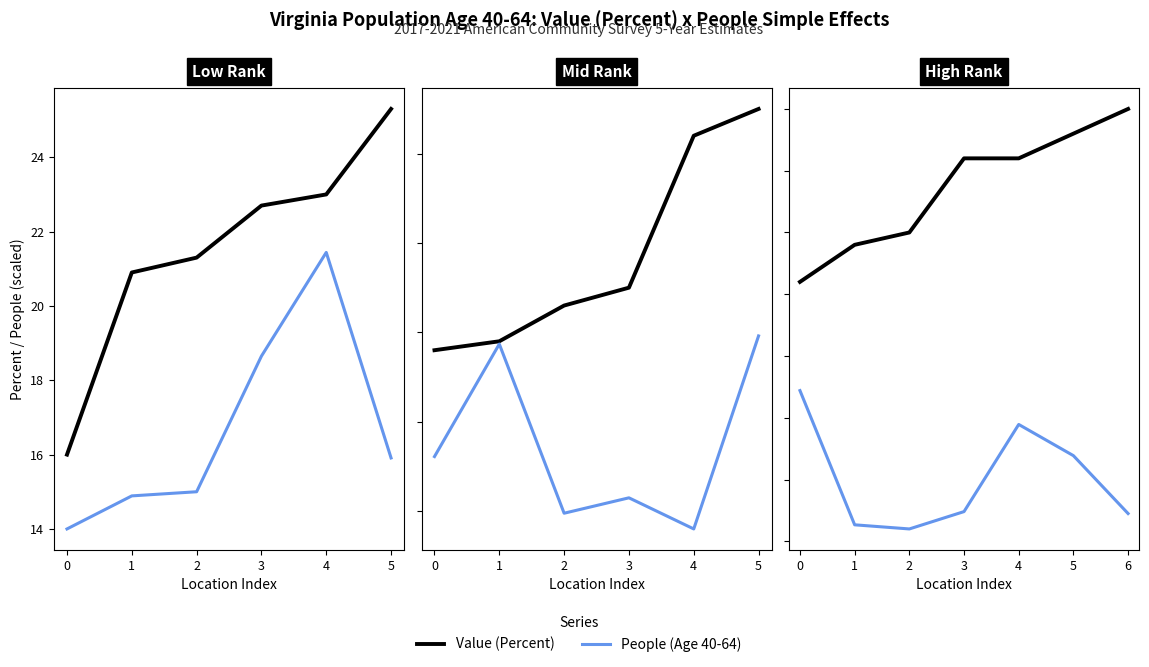

At how many categories does at least one series exceed 26?

7